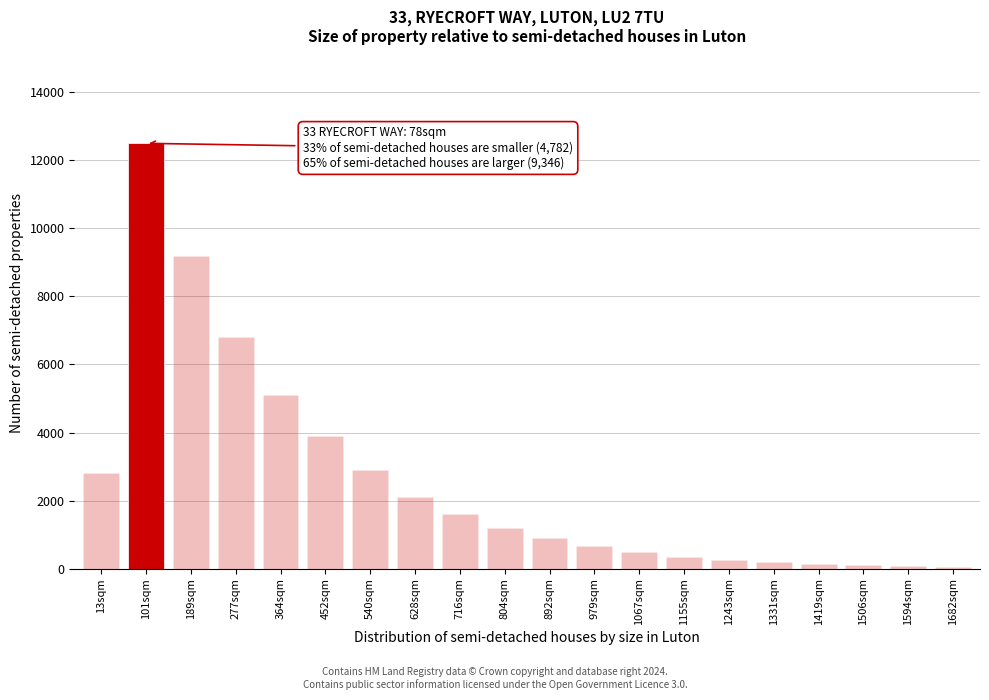

Where is the data nearest to the value 6277?

277sqm